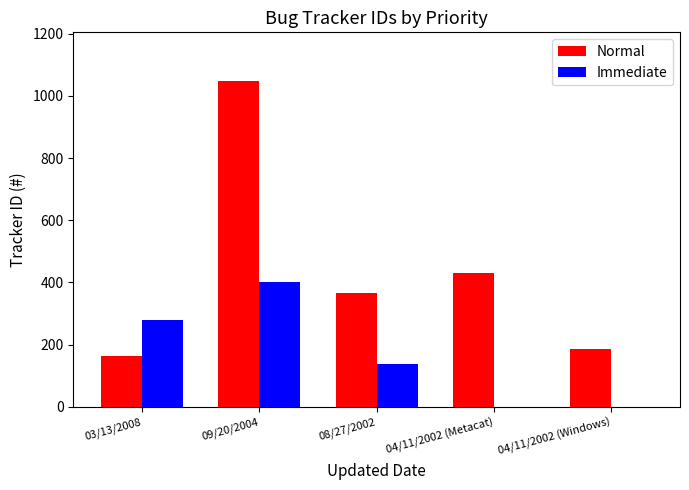

Is the value of Normal at 04/11/2002 (Windows) greater than the value of Immediate at 09/20/2004?

No